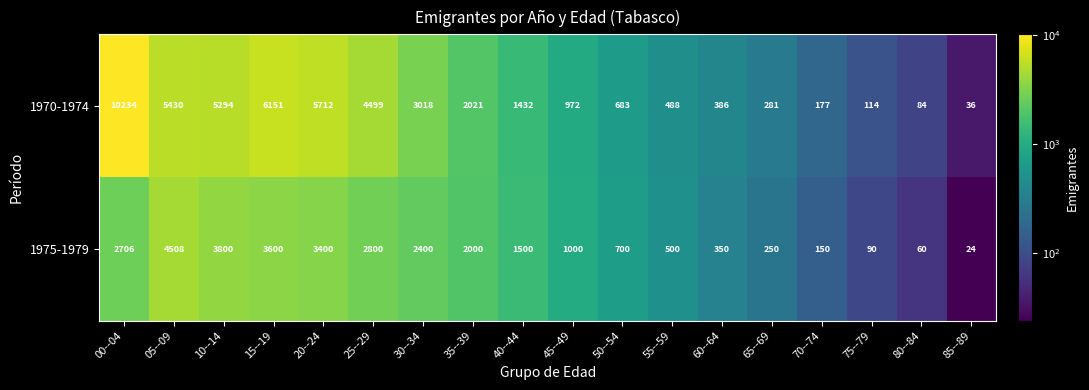

What is the difference between the maximum and minimum values in the 1975-1979 series?

4484